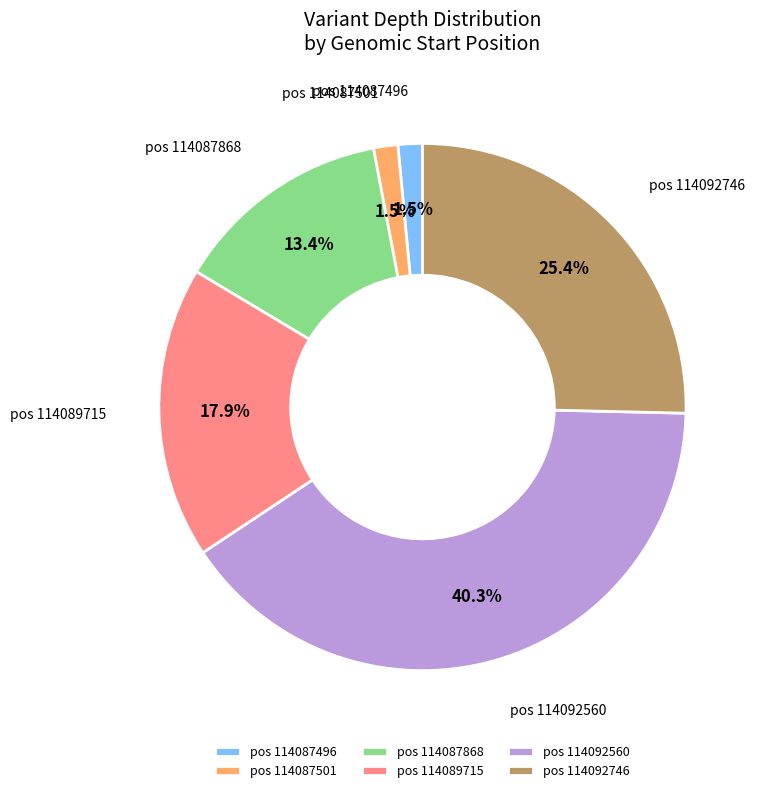

Is there a majority slice in this chart?

No